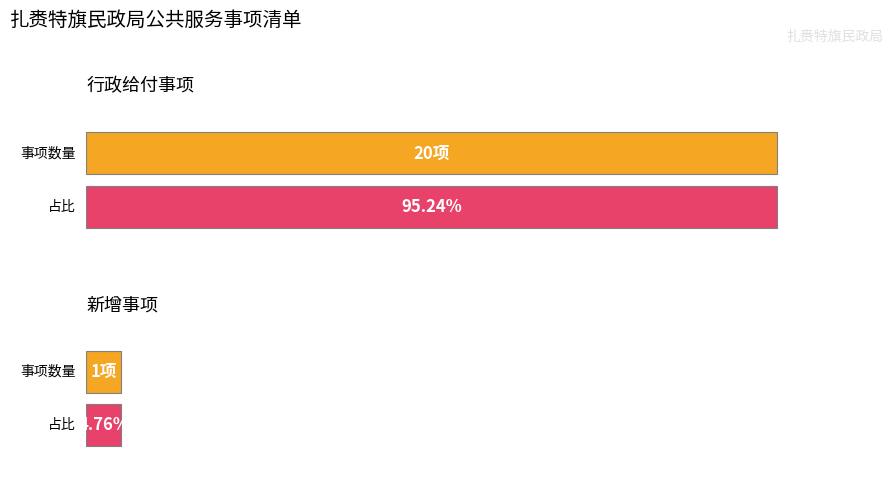

What position from the left is 行政给付?

1